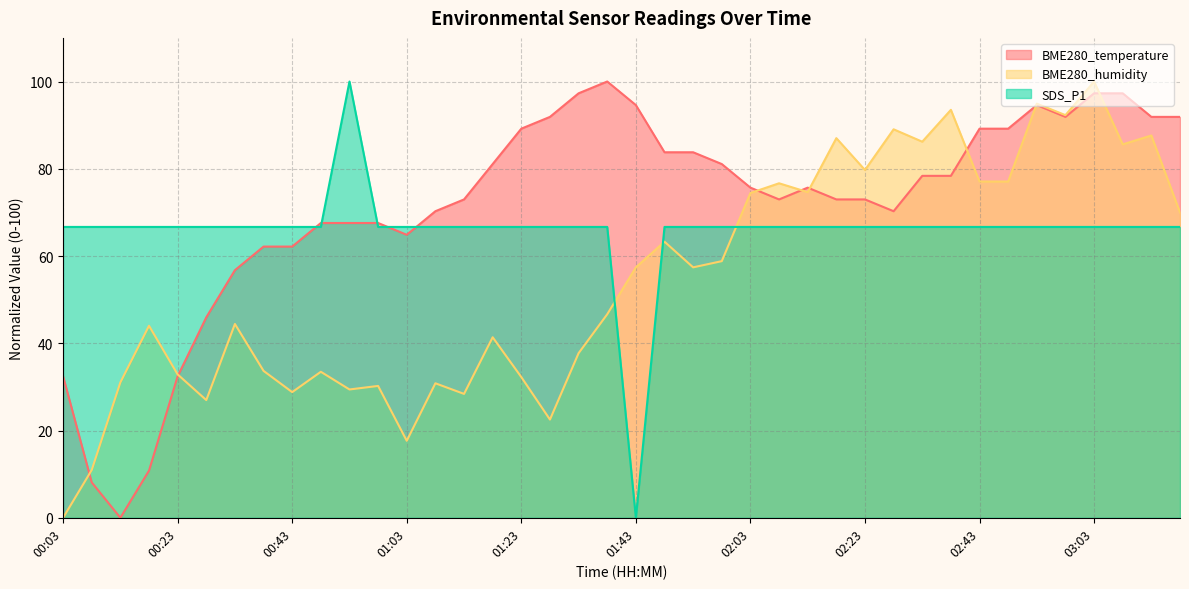

Reading right to left, list all the values displayed in this chart.

BME280_temperature: 03:18=91.9	03:13=91.9	03:08=97.3	03:03=97.3	02:58=91.9	02:53=94.6	02:48=89.2	02:43=89.2	02:38=78.4	02:33=78.4	02:28=70.3	02:23=73.0	02:18=73.0	02:13=75.7	02:08=73.0	02:03=75.7	01:58=81.1	01:53=83.8	01:48=83.8	01:43=94.6	01:38=100.0	01:33=97.3	01:28=91.9	01:23=89.2	01:18=81.1	01:13=73.0	01:08=70.3	01:03=64.9	00:58=67.6	00:53=67.6	00:48=67.6	00:43=62.2	00:38=62.2	00:33=56.8	00:28=45.9	00:23=32.4	00:18=10.8	00:13=0.0	00:08=8.1	00:03=32.4
BME280_humidity: 03:18=70.0	03:13=87.6	03:08=85.6	03:03=100.0	02:58=92.3	02:53=94.9	02:48=77.1	02:43=77.1	02:38=93.5	02:33=86.2	02:28=89.0	02:23=79.7	02:18=87.0	02:13=74.6	02:08=76.7	02:03=74.4	01:58=58.8	01:53=57.4	01:48=63.3	01:43=57.4	01:38=46.7	01:33=37.7	01:28=22.5	01:23=32.3	01:18=41.4	01:13=28.4	01:08=30.8	01:03=17.6	00:58=30.2	00:53=29.4	00:48=33.5	00:43=28.8	00:38=33.7	00:33=44.4	00:28=27.0	00:23=32.9	00:18=44.0	00:13=31.0	00:08=11.0	00:03=0.0
SDS_P1: 03:18=66.7	03:13=66.7	03:08=66.7	03:03=66.7	02:58=66.7	02:53=66.7	02:48=66.7	02:43=66.7	02:38=66.7	02:33=66.7	02:28=66.7	02:23=66.7	02:18=66.7	02:13=66.7	02:08=66.7	02:03=66.7	01:58=66.7	01:53=66.7	01:48=66.7	01:43=0.0	01:38=66.7	01:33=66.7	01:28=66.7	01:23=66.7	01:18=66.7	01:13=66.7	01:08=66.7	01:03=66.7	00:58=66.7	00:53=100.0	00:48=66.7	00:43=66.7	00:38=66.7	00:33=66.7	00:28=66.7	00:23=66.7	00:18=66.7	00:13=66.7	00:08=66.7	00:03=66.7